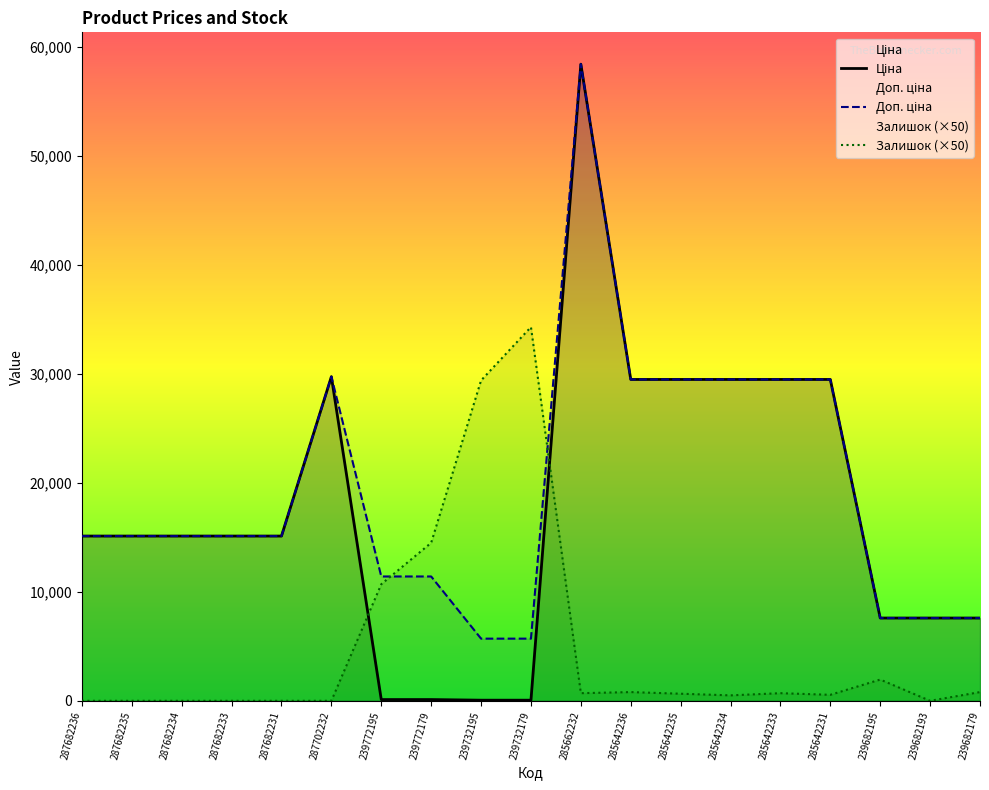

At which category does Залишок reach its first local peak?

239732179